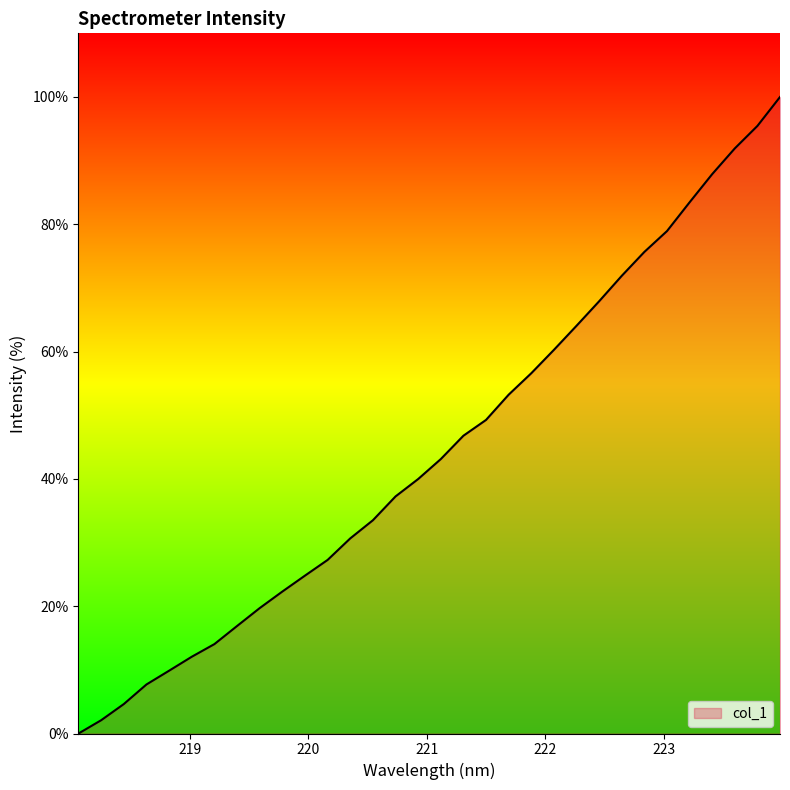

Reading right to left, extract all data points from this chart.

100.0	95.5	91.9	87.9	83.5	78.9	75.7	71.9	67.9	64.1	60.3	56.6	53.2	49.3	46.8	43.1	40.0	37.2	33.5	30.7	27.3	24.8	22.3	19.7	16.9	14.0	12.1	9.9	7.7	4.6	2.1	0.0